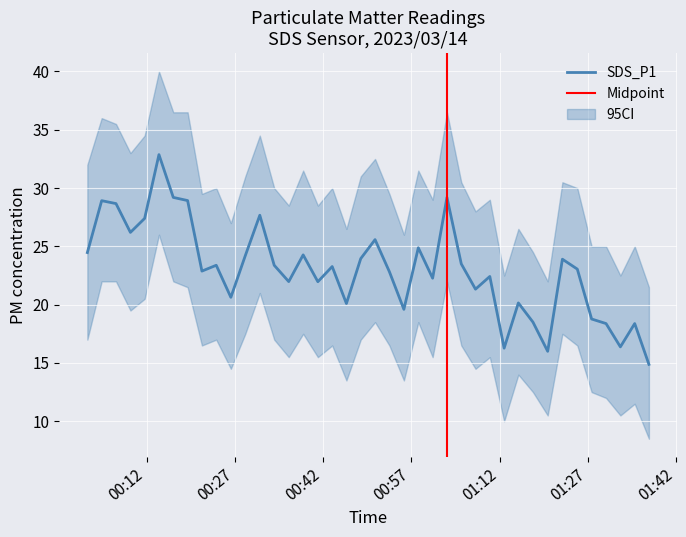

What is the minimum value shown in the chart?

14.9